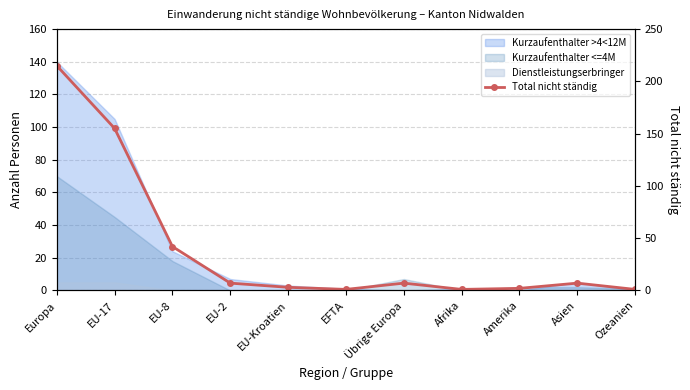

How many lines are shown in the chart?

1